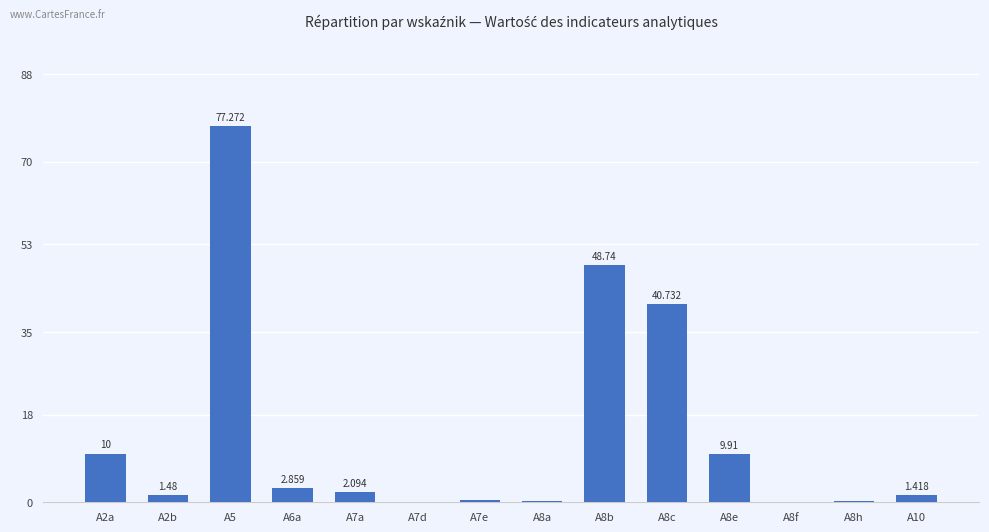

Where is the data nearest to the value 38?

A8c